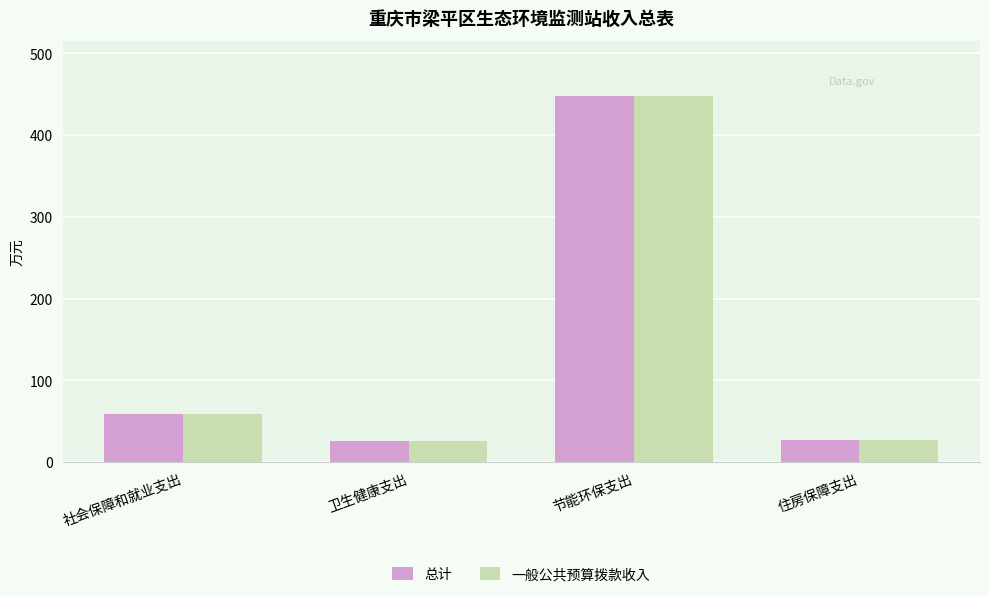

At which category is the sum across all series the highest?

节能环保支出